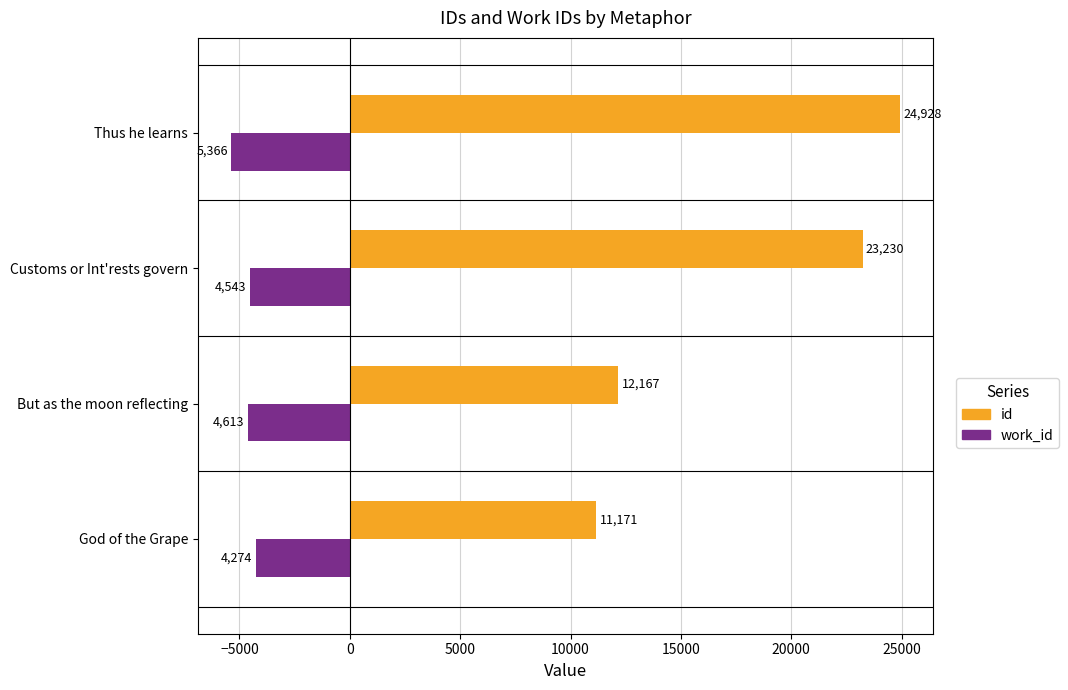

The id series shows 21106 at But as the moon reflecting. True or false?

False